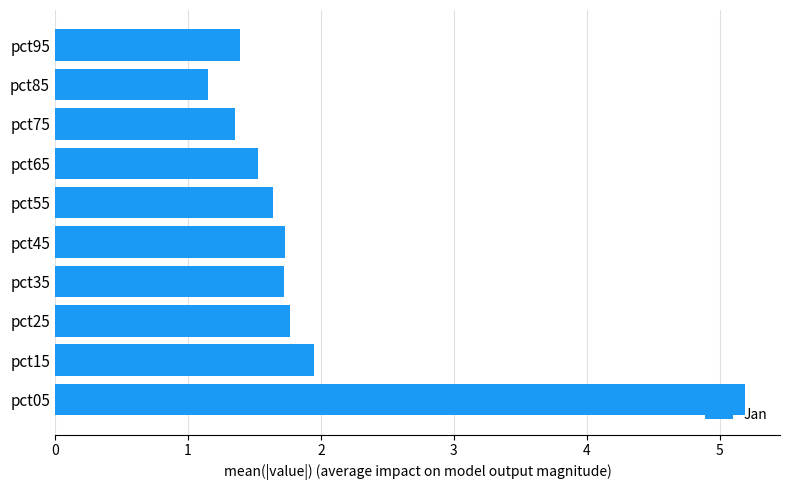

How many bars are there in total?

10